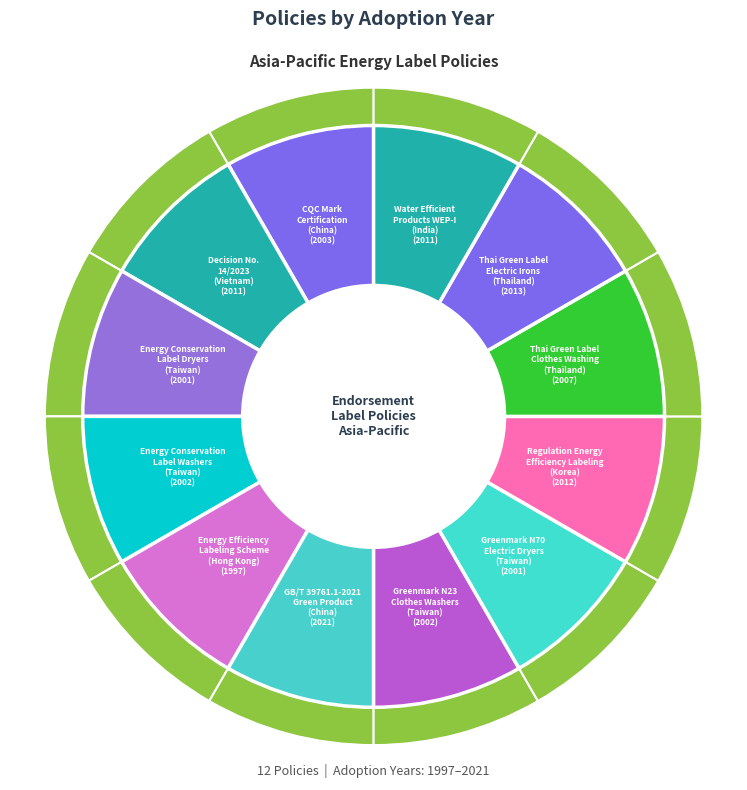

Rank the categories by value from highest to lowest.

GB/T 39761.1-2021
Green Product
(China), Thai Green Label
Electric Irons
(Thailand), Regulation Energy
Efficiency Labeling
(Korea), Decision No.
14/2023
(Vietnam), Water Efficient
Products WEP-I
(India), Thai Green Label
Clothes Washing
(Thailand), CQC Mark
Certification
(China), Energy Conservation
Label Washers
(Taiwan), Greenmark N23
Clothes Washers
(Taiwan), Energy Conservation
Label Dryers
(Taiwan), Greenmark N70
Electric Dryers
(Taiwan), Energy Efficiency
Labeling Scheme
(Hong Kong)